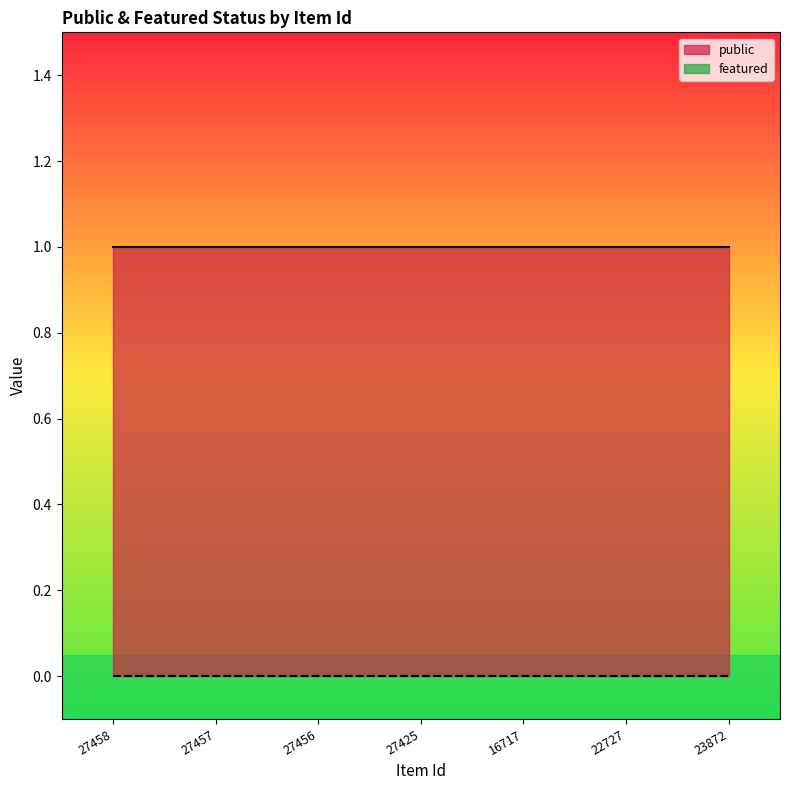

What position from the left is 27457?

2